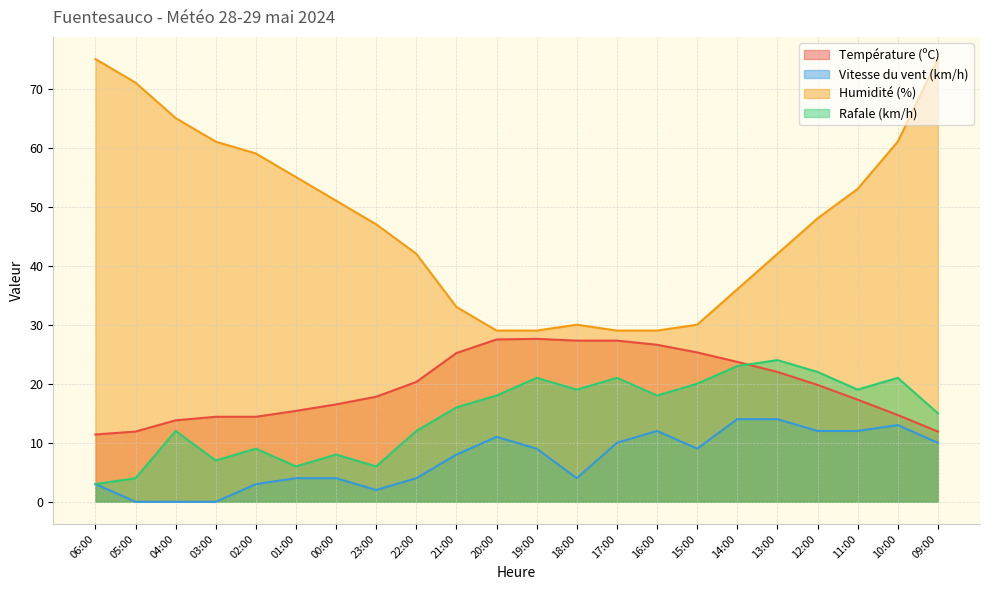

Which series changed the most between 13:00 and 10:00?

Humidité (%)